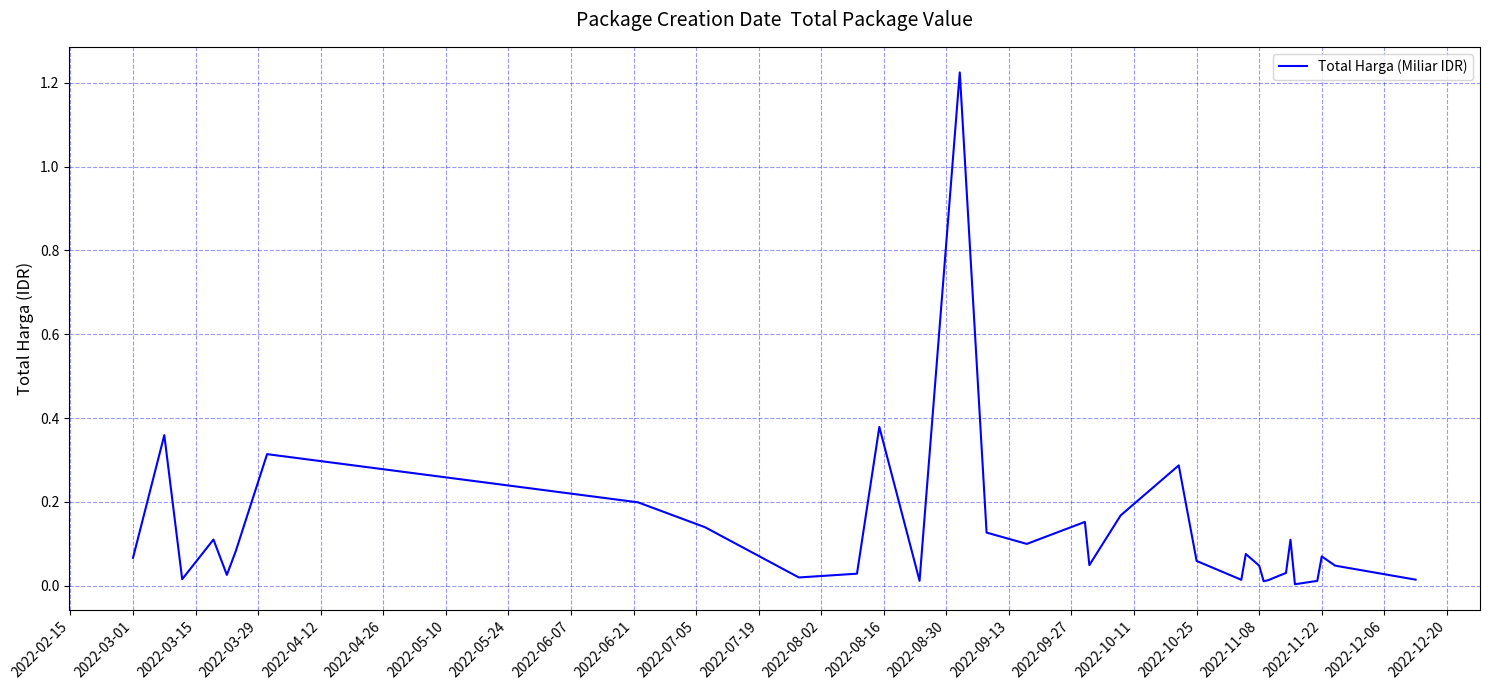

The chart shows a value of 0.0 at 2022-03-01. True or false?

False